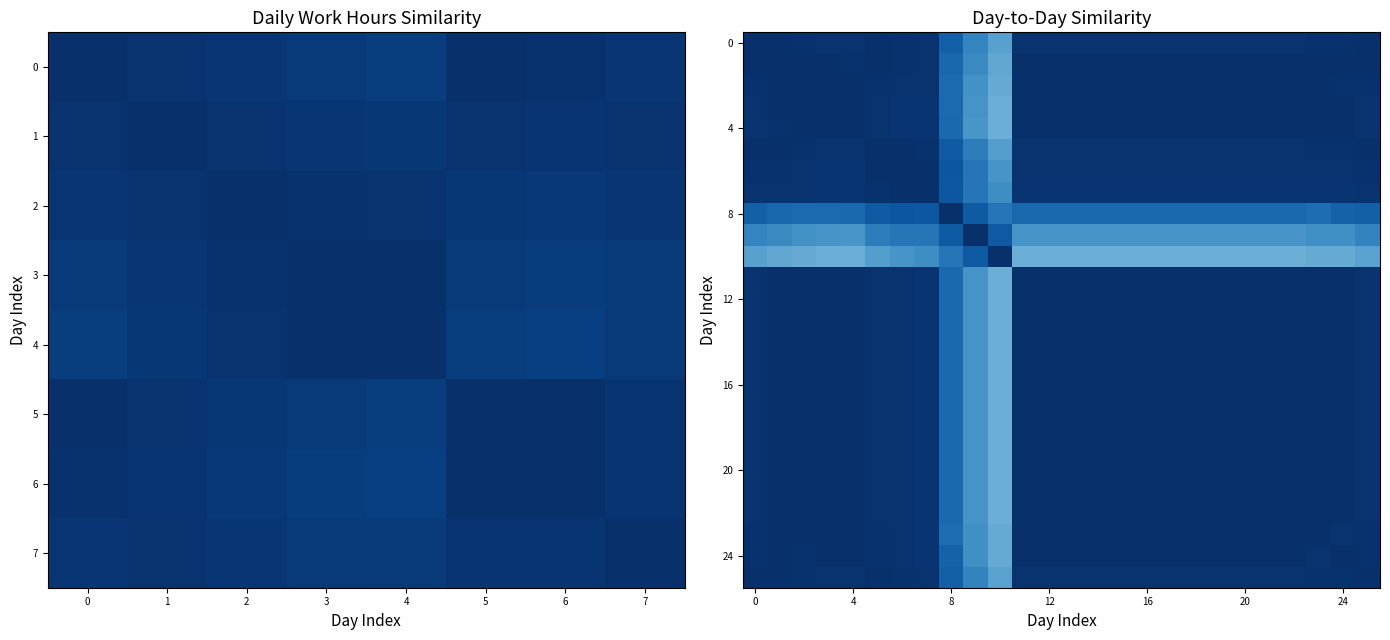

Which category has the highest value across all series?

1